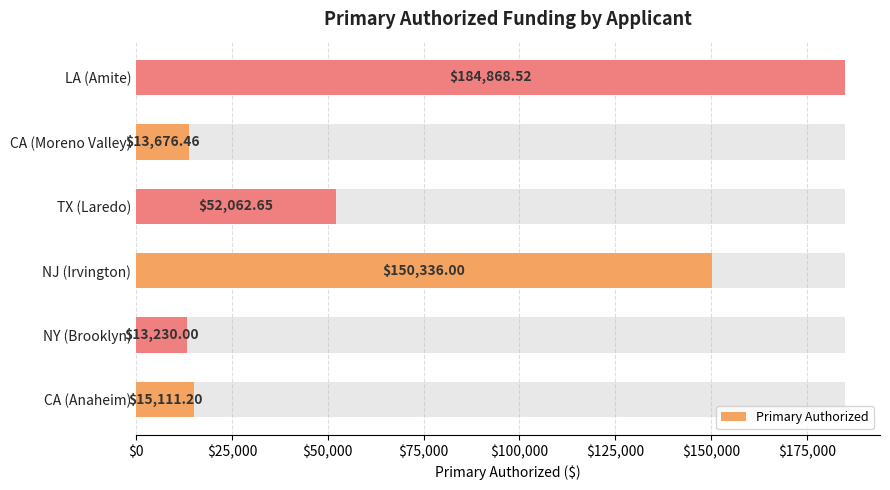

Does the chart contain any negative values?

No